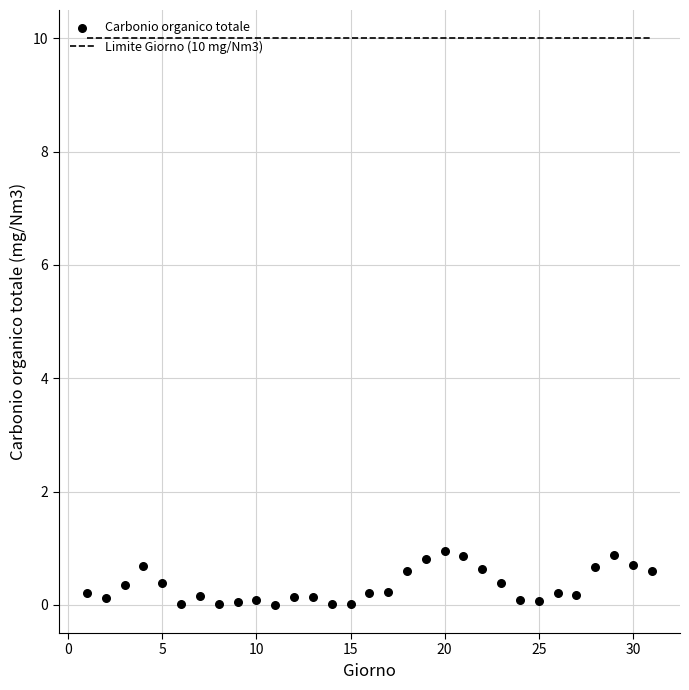

What is the range of Y values (max minus min)?

0.9